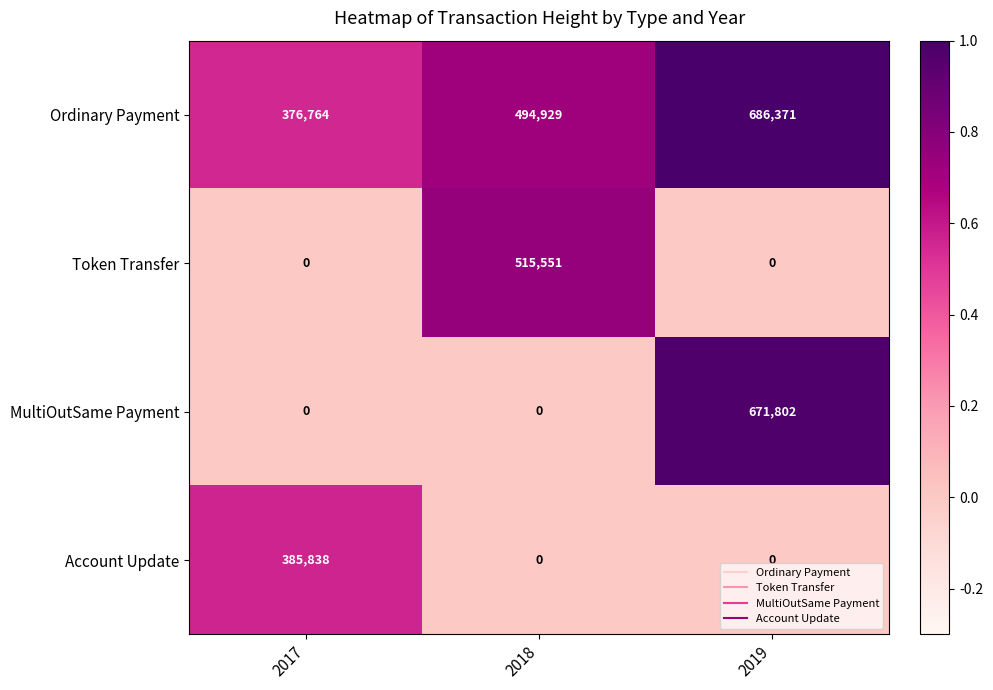

Reading left to right, what are all the values shown in this chart?

Ordinary Payment: 376764	494929	686371
Token Transfer: 0	515551	0
MultiOutSame Payment: 0	0	671802
Account Update: 385838	0	0